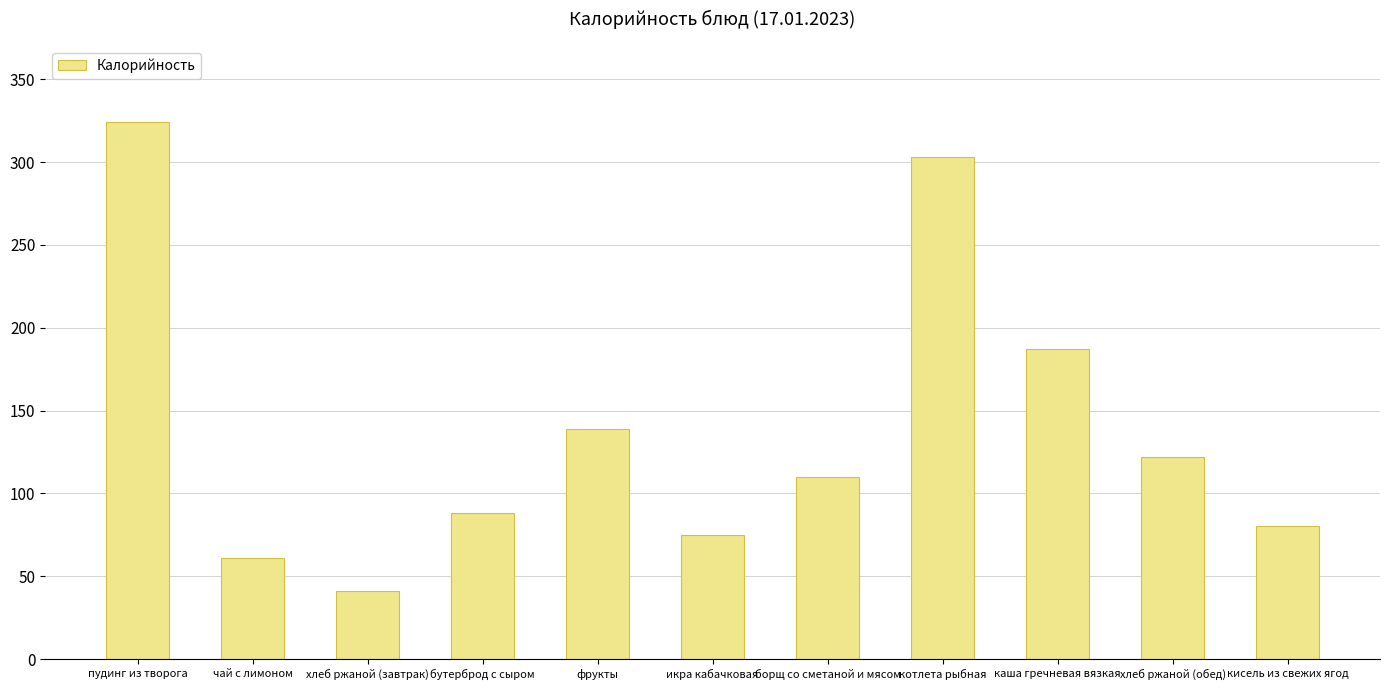

What is the change in value from пудинг из творога to чай с лимоном?

-263